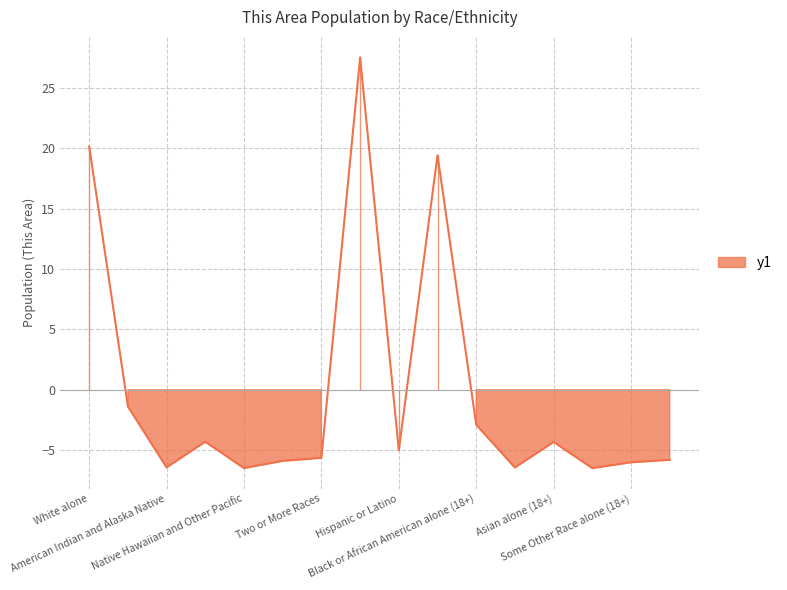

At which category does the data reach its first local valley?

American Indian and Alaska Native